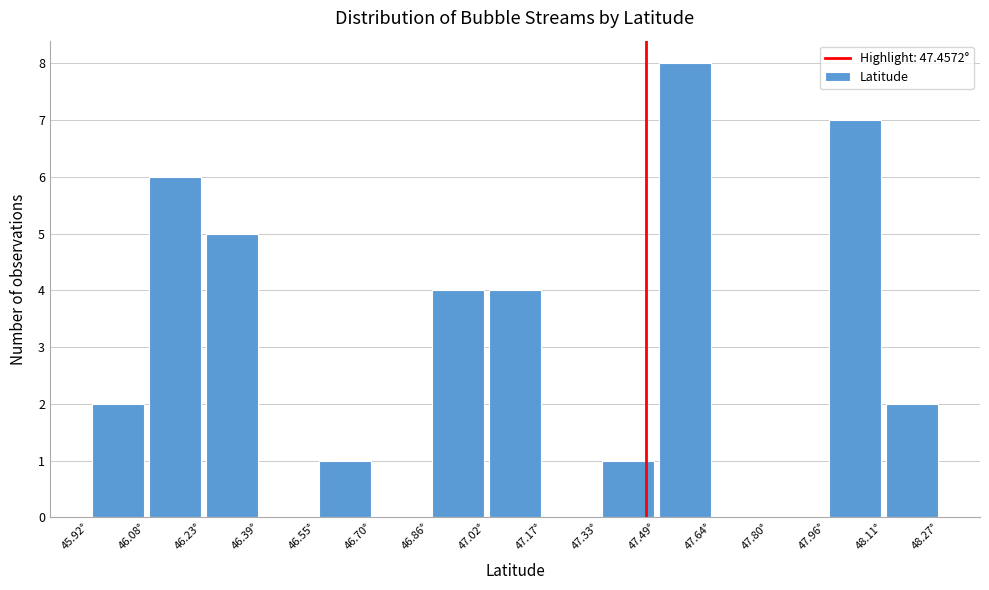

What is the height of the bar covering 47.02 to 47.18 on the x-axis? Neither the bar edges nor the heights are printed on the chart, so give them approximately, as read against the axes.

4